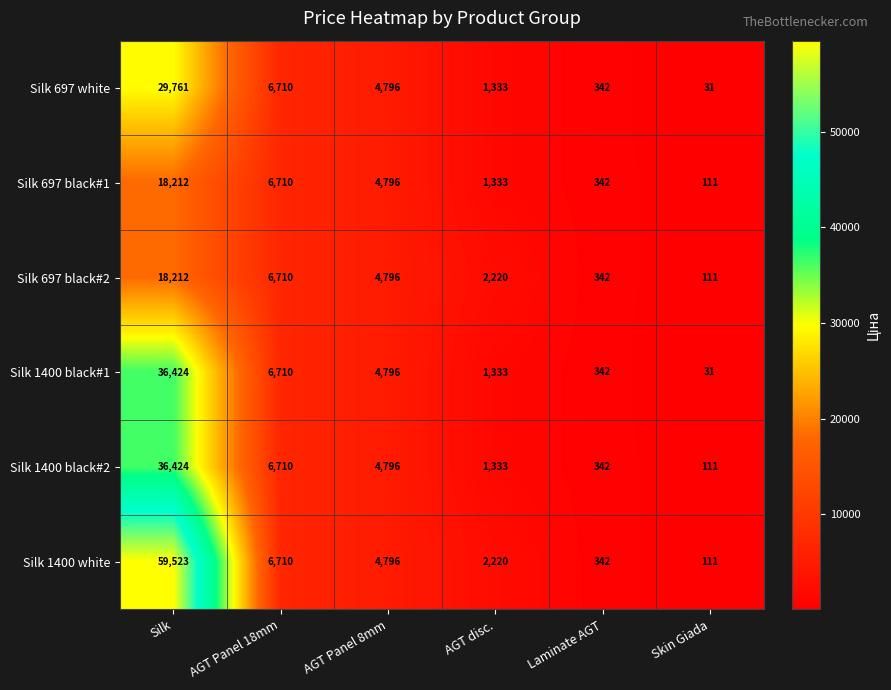

What is the sum of the Silk 1400 white values at Silk and Skin Giada?

59634